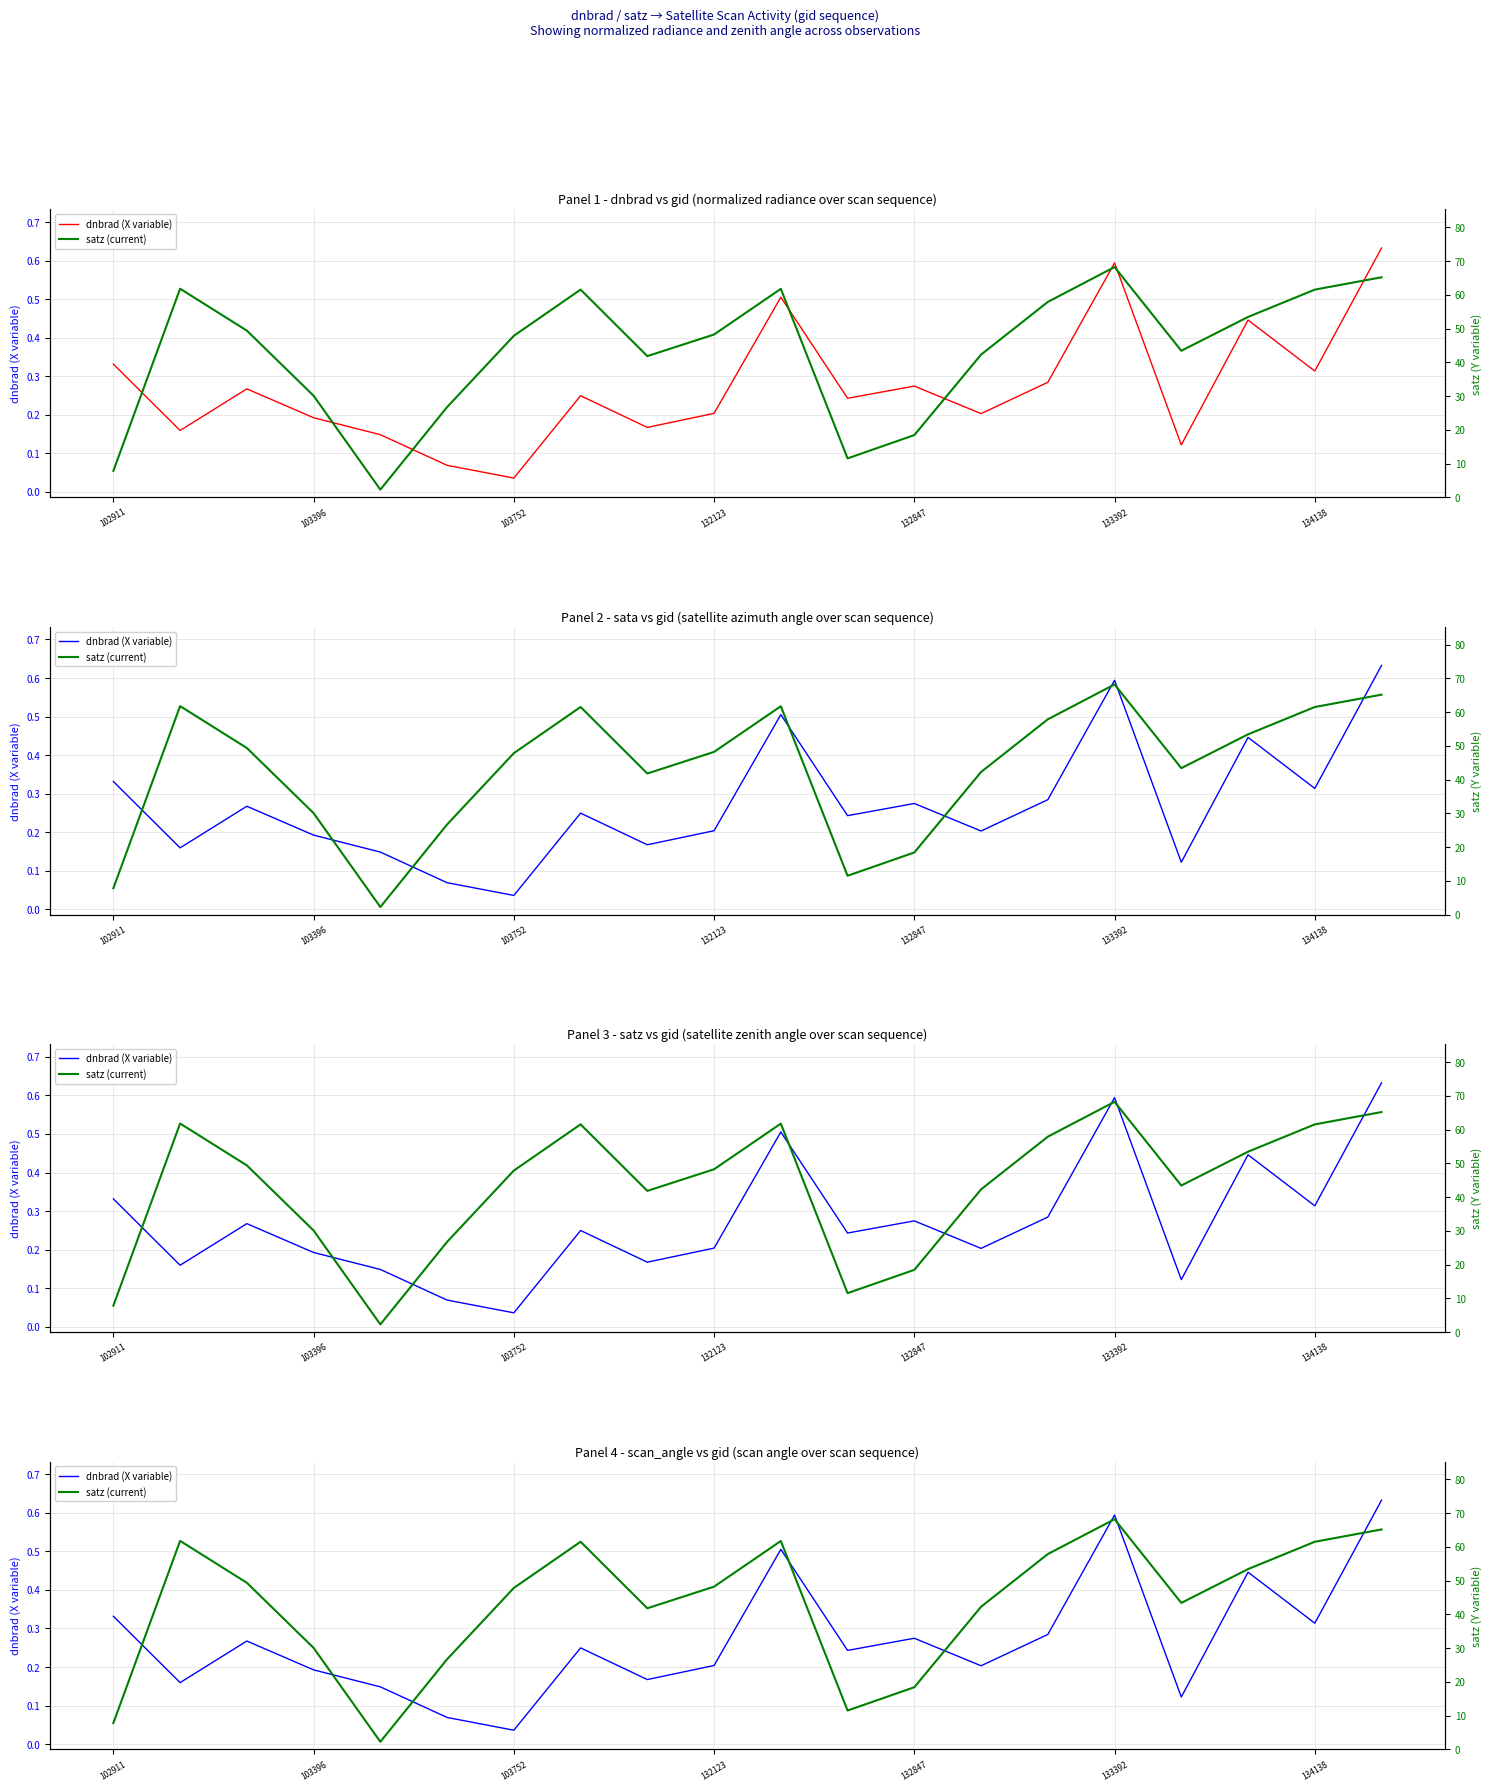

True or false: dnbrad (X variable) and satz (current) cross at least once.

False